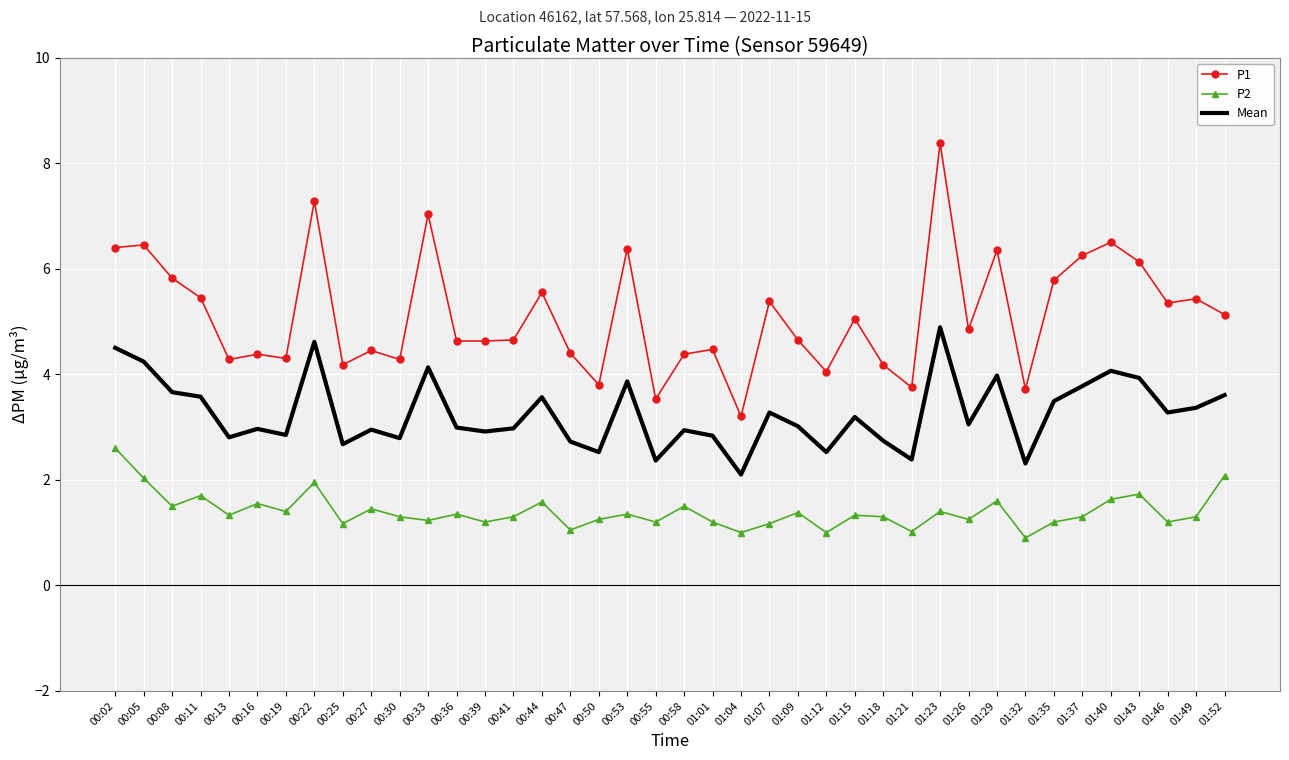

What is the minimum value for Mean?

2.1